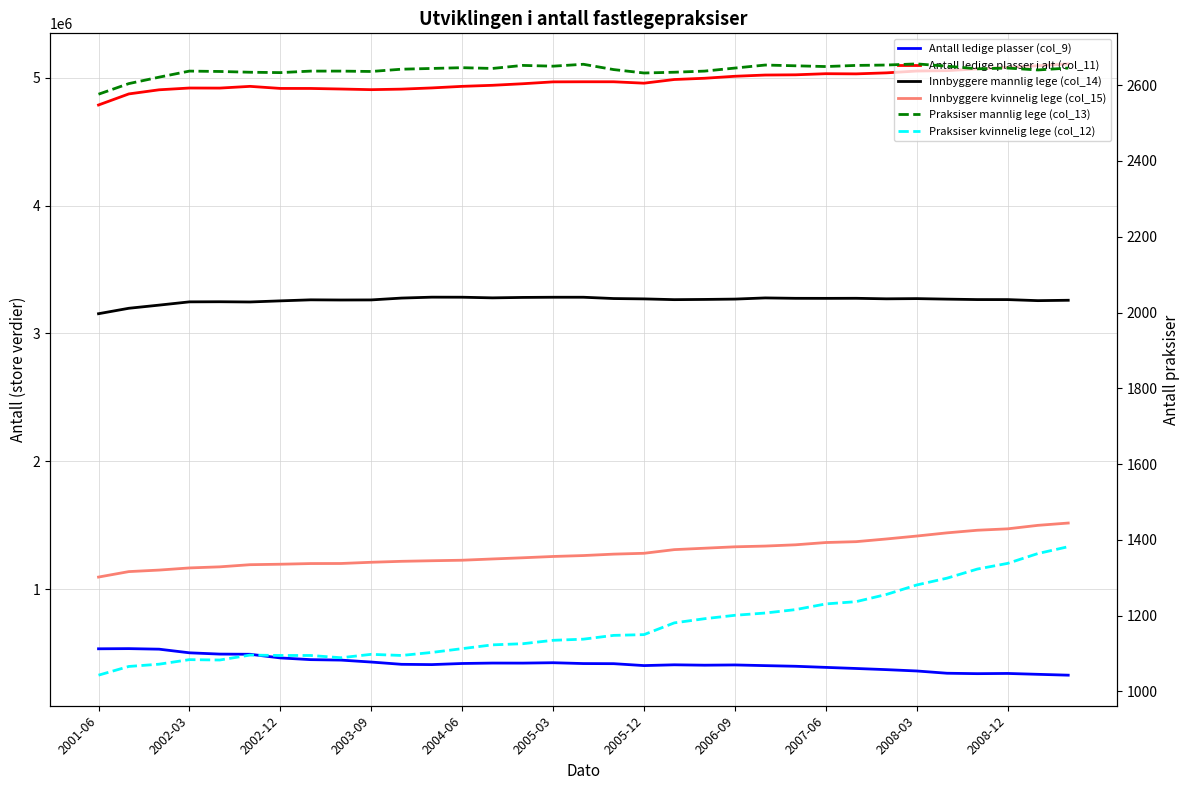

What is the average value of the Praksiser mannlig lege (col_13) series?

2640